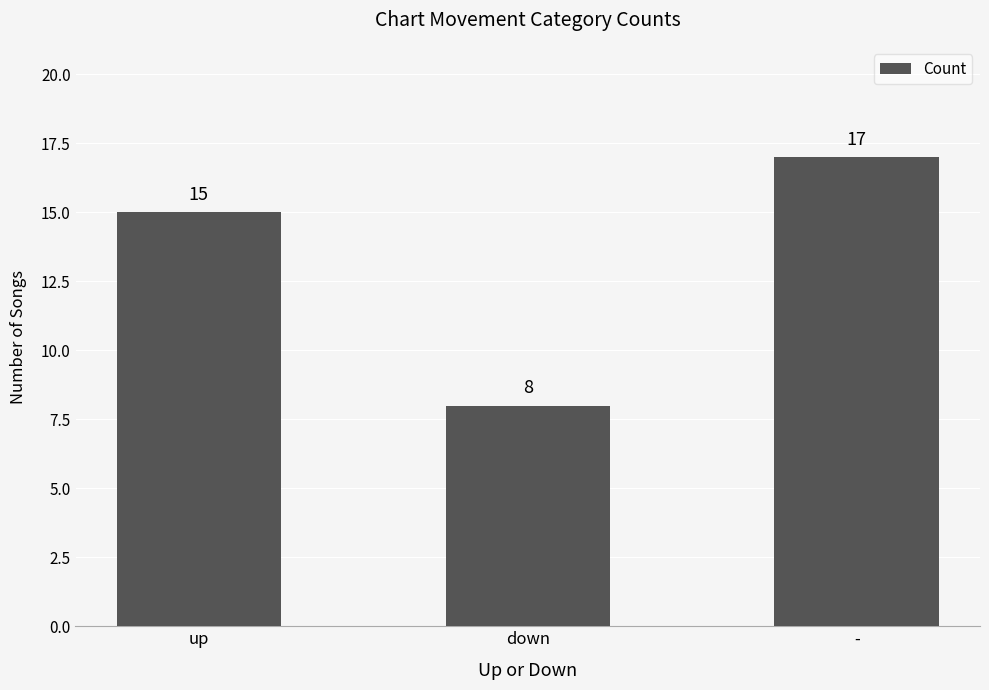

List the labels in order of value, smallest first.

down, up, -